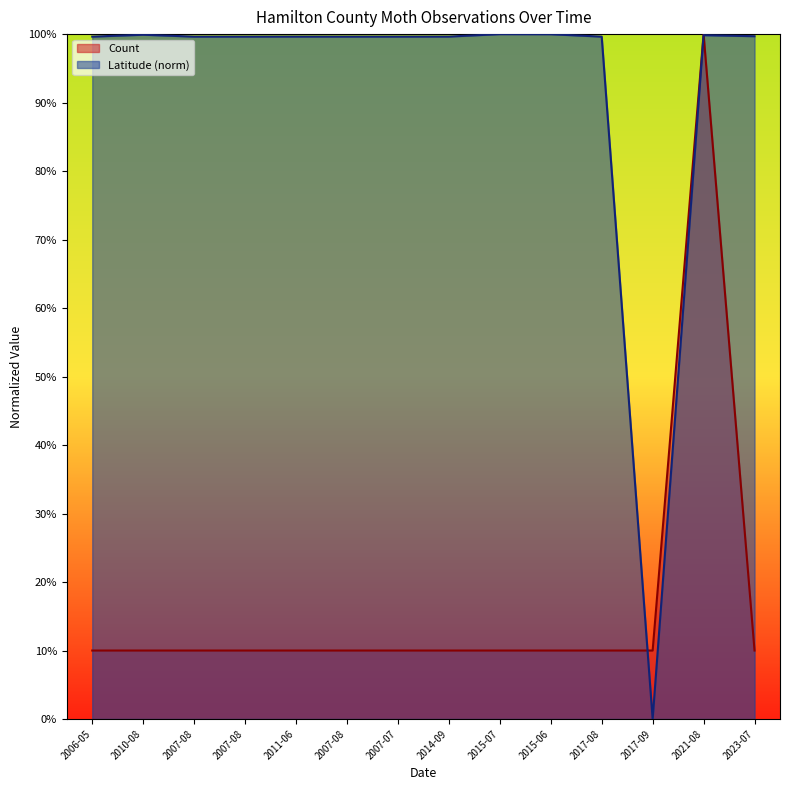

At how many categories does at least one series exceed 78?

13